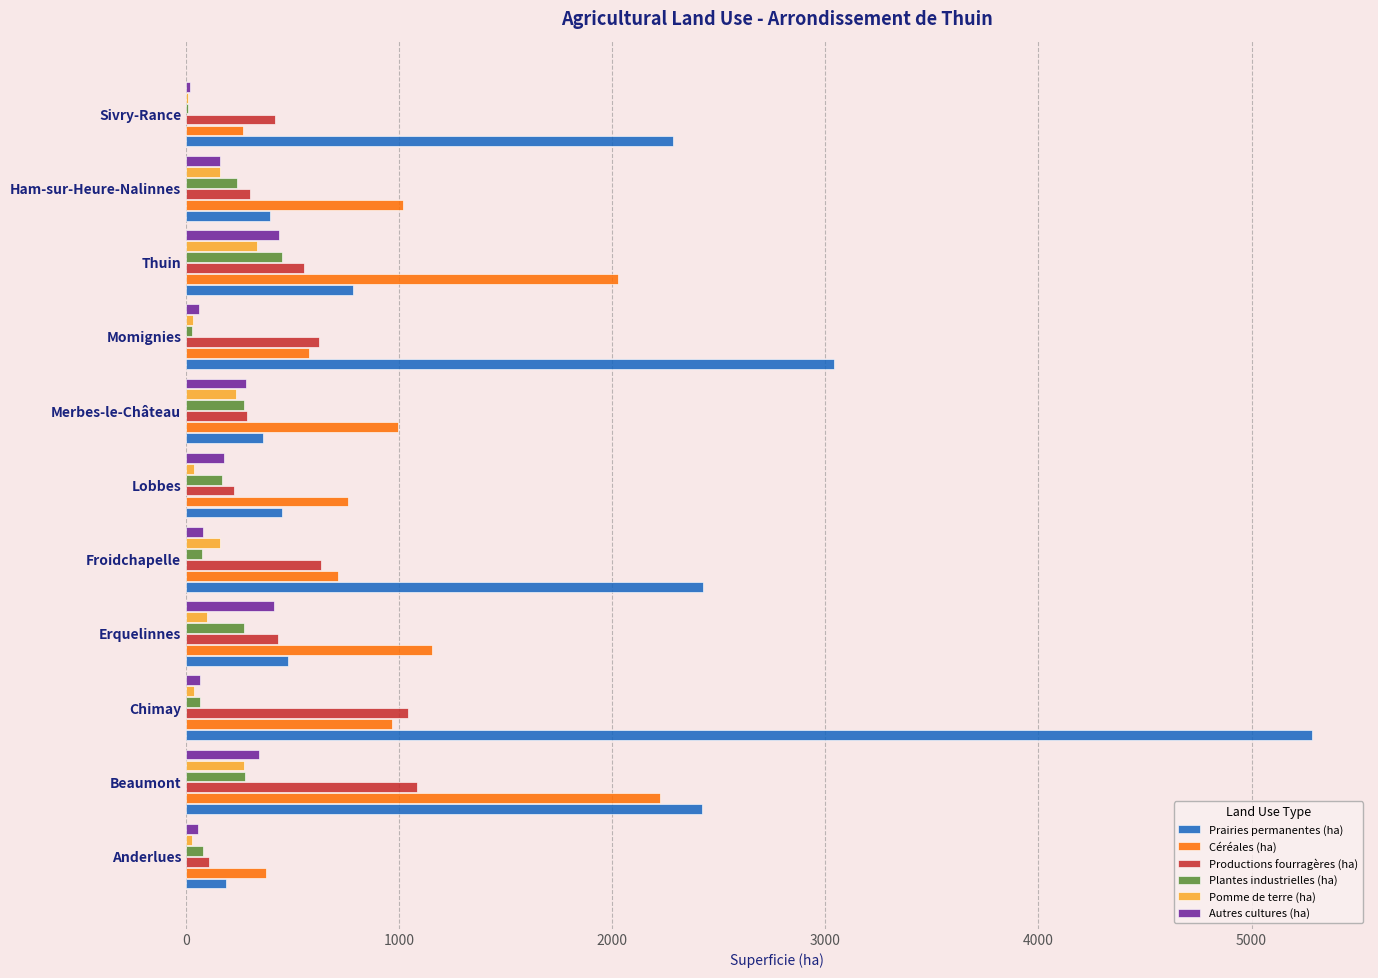

How many series are shown in this chart?

6